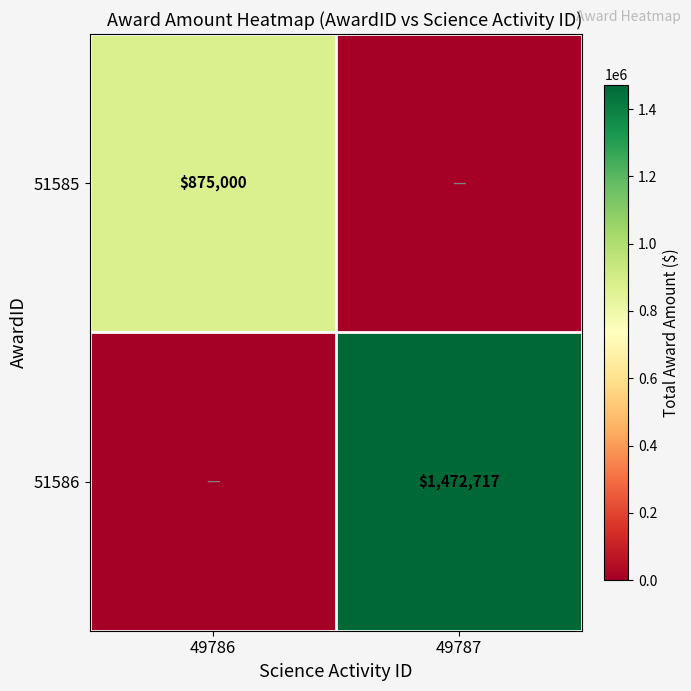

The 51585 series shows 875000 at 49786. True or false?

True